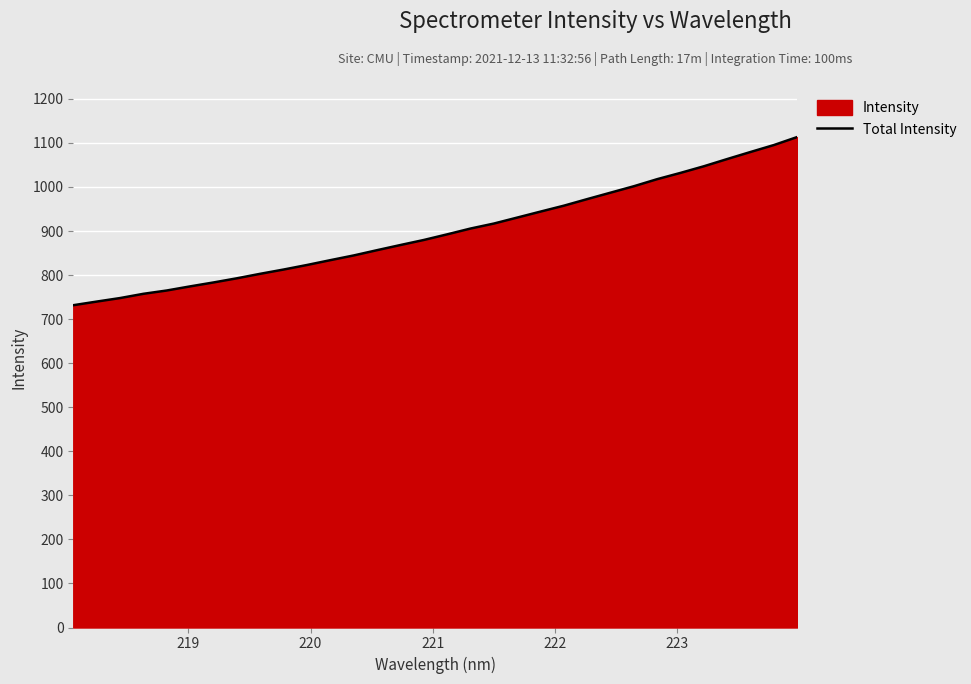

What is the difference between the maximum and minimum values?

381.7